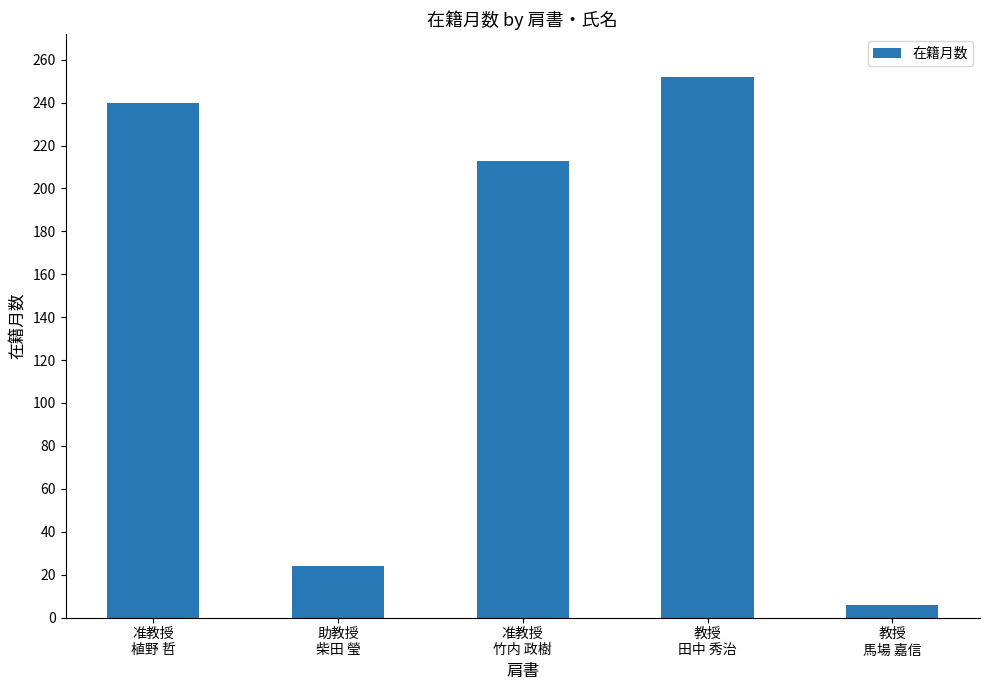

What is the change in value from 准教授
植野 哲 to 准教授
竹内 政樹?

-27